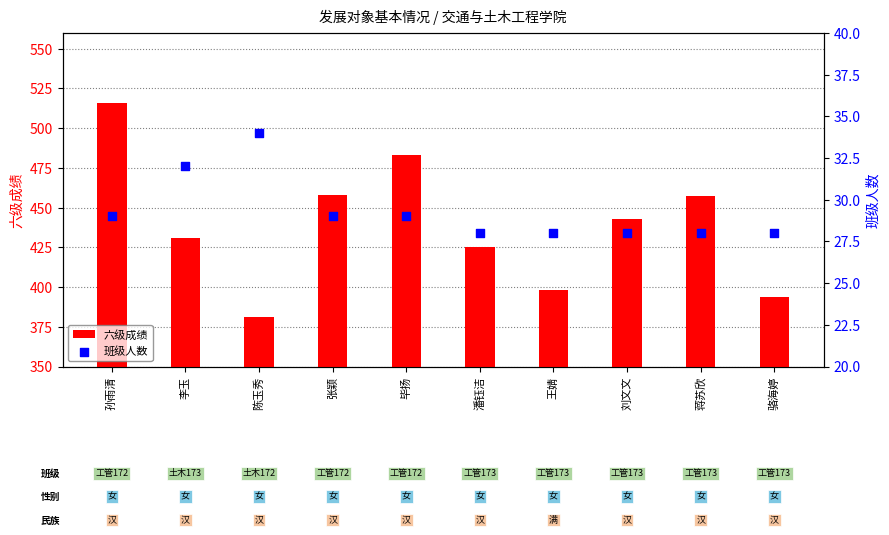

What are all the series names shown in the legend?

六级成绩, 班级人数